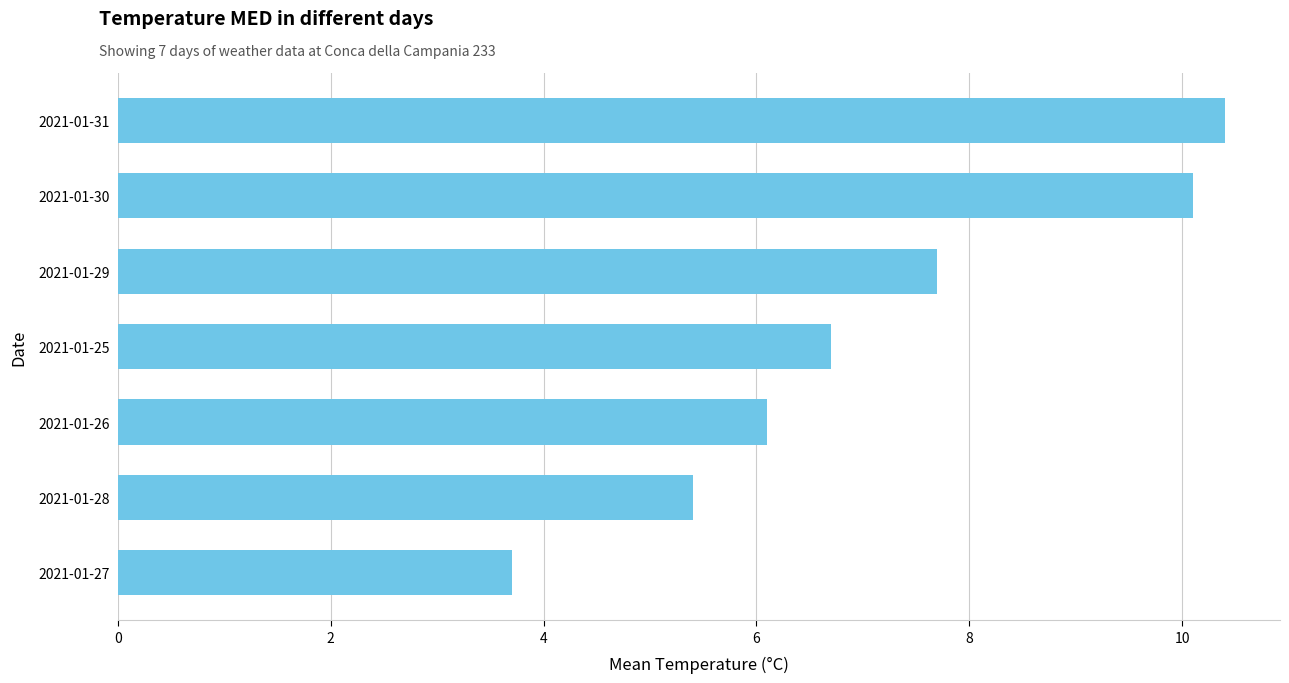

Is it true that the value at 2021-01-31 is 17.3?

False